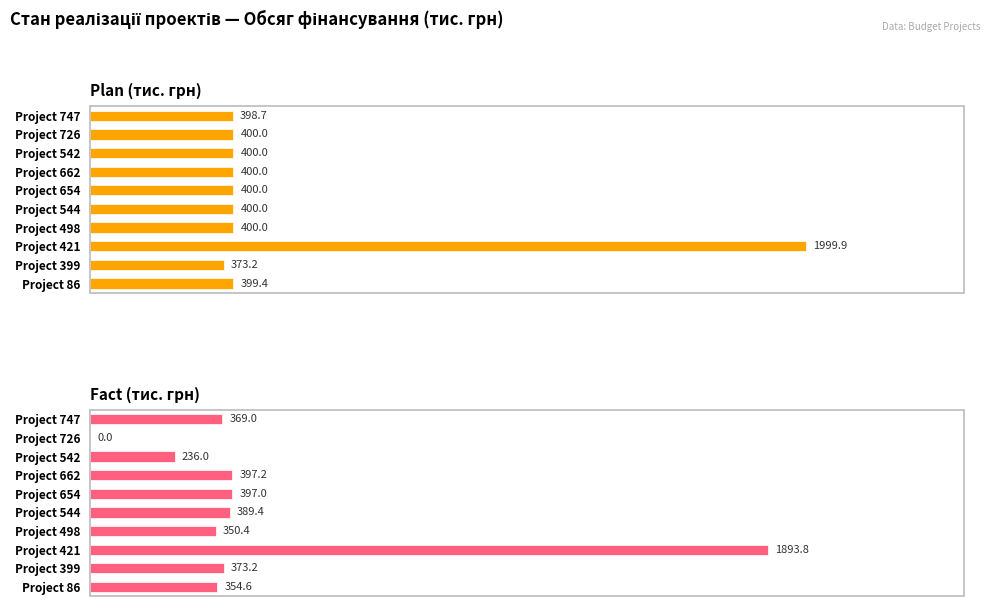

Reading right to left, what are all the values shown in this chart?

Plan (тис. грн): 398.7	400.0	400.0	400.0	400.0	400.0	400.0	1999.9	373.2	399.4
Fact (тис. грн): 369.0	0.0	236.0	397.2	397.0	389.4	350.4	1893.8	373.2	354.6